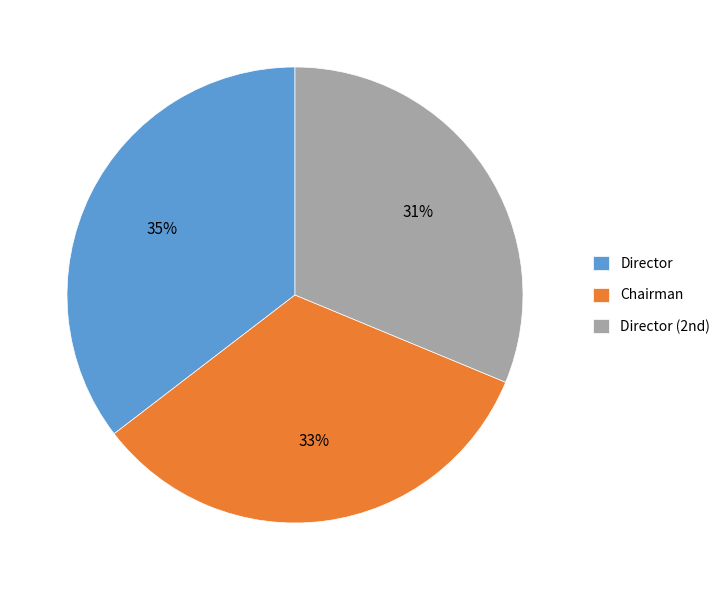

To the nearest percent, what portion does Chairman represent?

33%